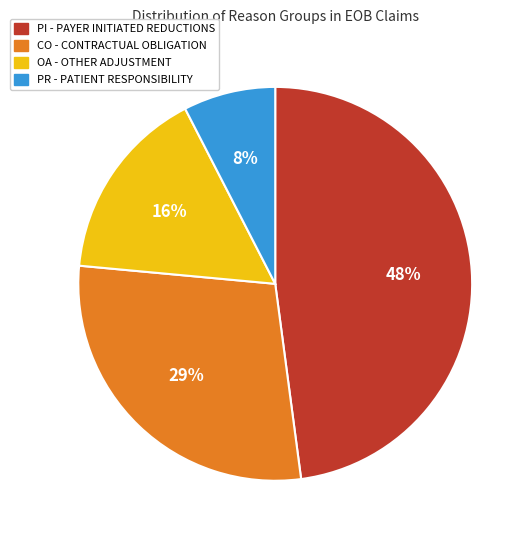

Rank the categories by value from highest to lowest.

PI - PAYER INITIATED REDUCTIONS, CO - CONTRACTUAL OBLIGATION, OA - OTHER ADJUSTMENT, PR - PATIENT RESPONSIBILITY